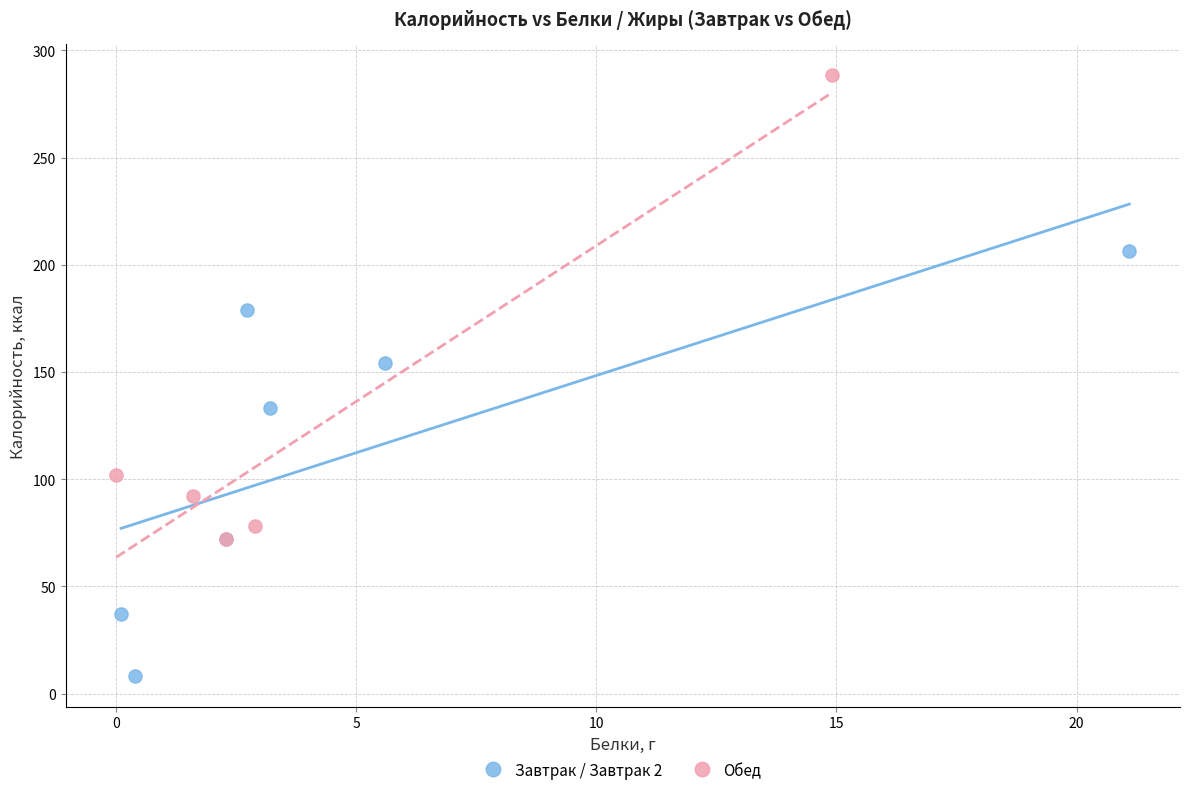

Which series reaches the maximum Y coordinate?

Обед